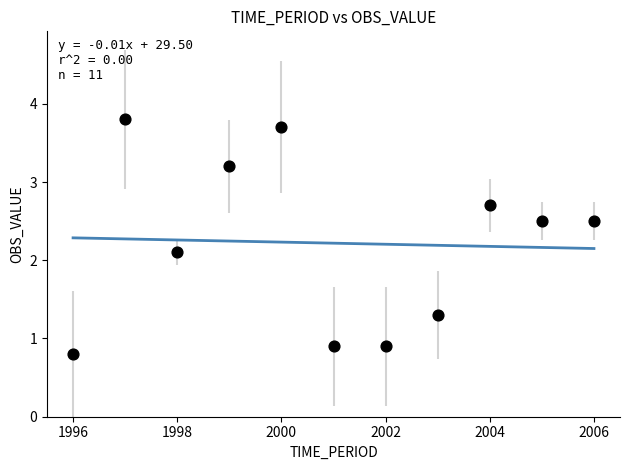

What Y value in the scatter plot is closest to 2?

2.1